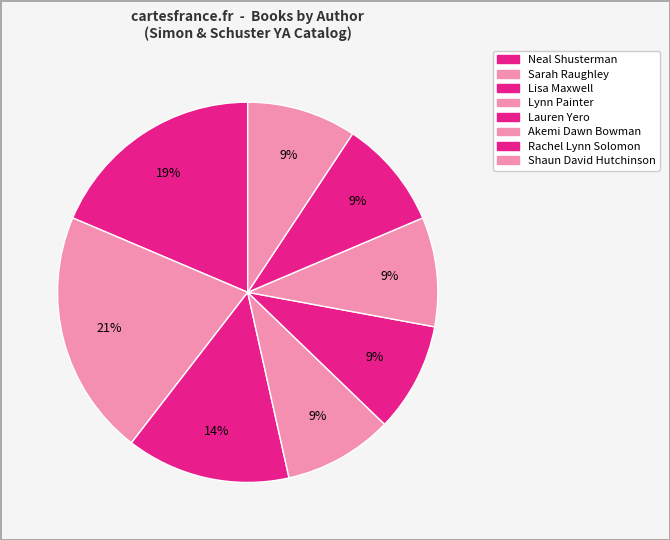

Count the number of slices in the pie.

8